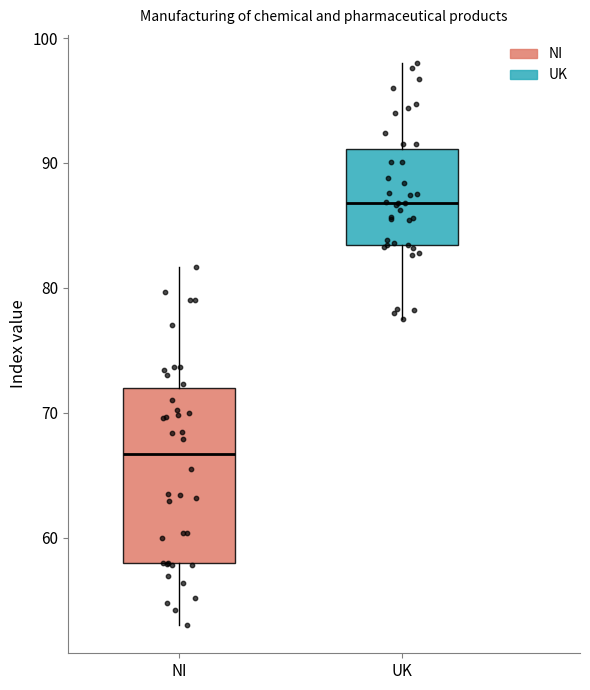

Reading left to right, read every box against the y-axis: the position of its median line, the range the box covers, and the ends of its whiskers. The values are not printed on the chart, so give them approximately, as read against the axis.

NI: median 67, box 58 to 72, whiskers 53 to 82
UK: median 87, box 83 to 91, whiskers 78 to 98